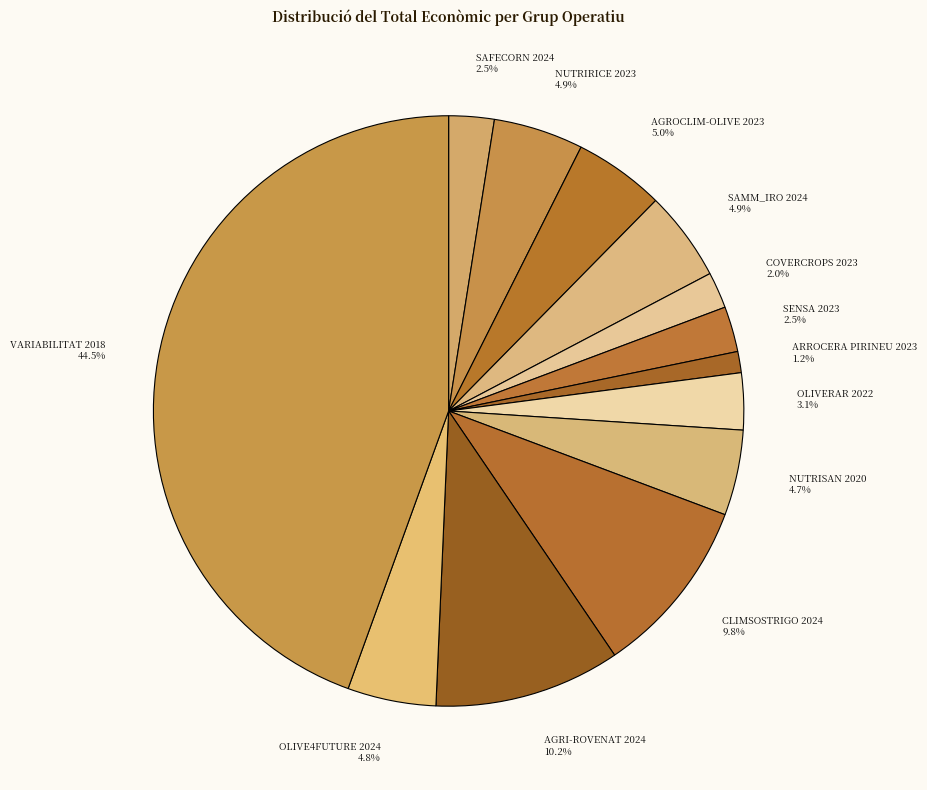

True or false: AGRI-ROVENAT 2024 accounts for 10% of the total.

True